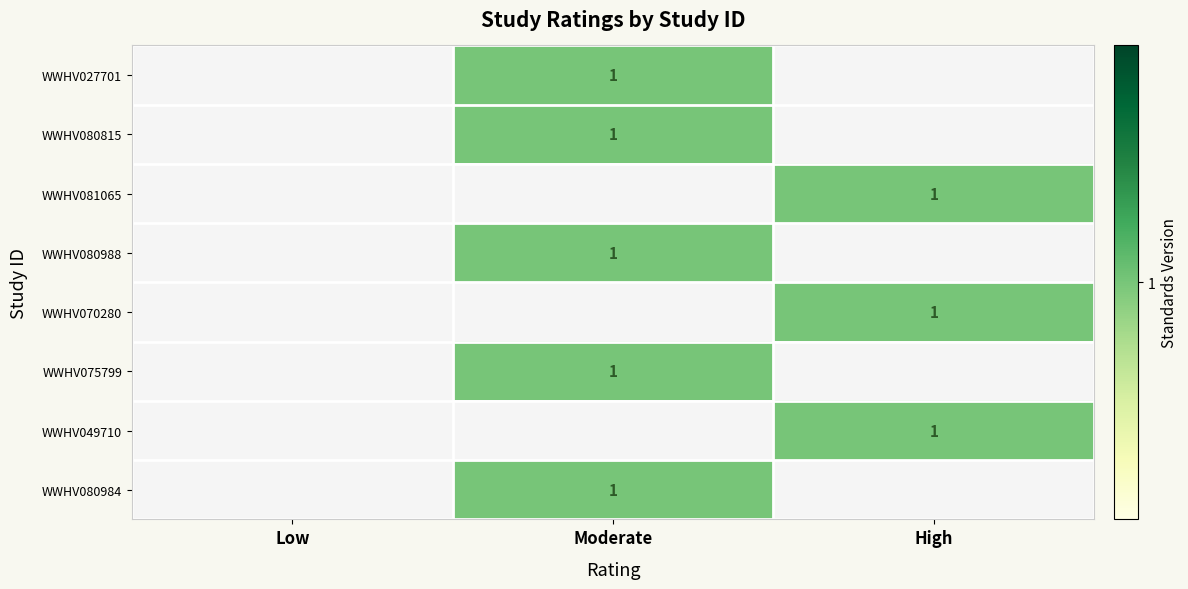

The WWHV081065 series shows 2 at High. True or false?

False